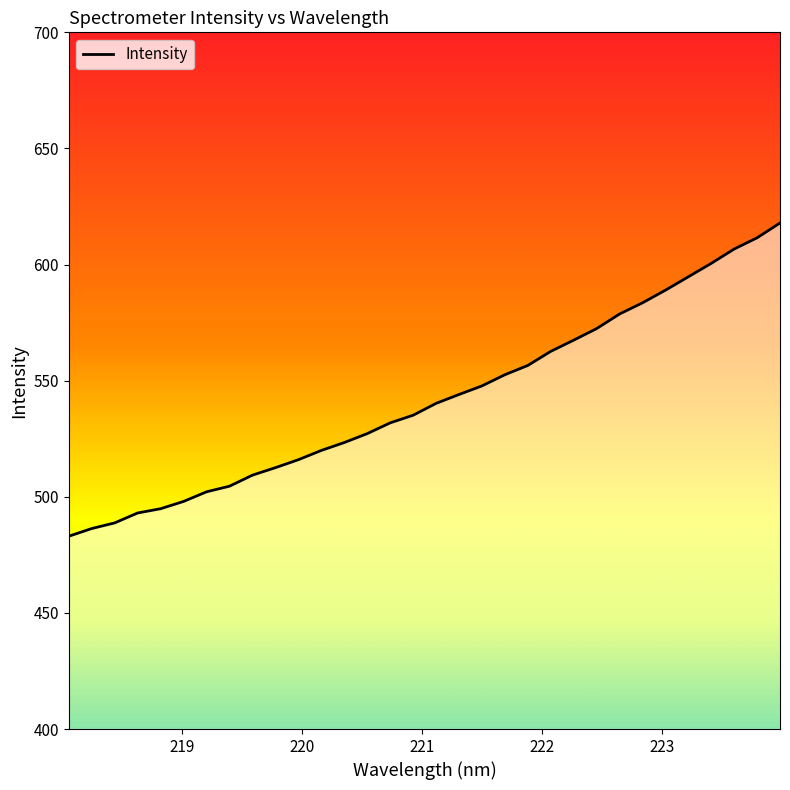

What is the maximum value shown in the chart?

617.9